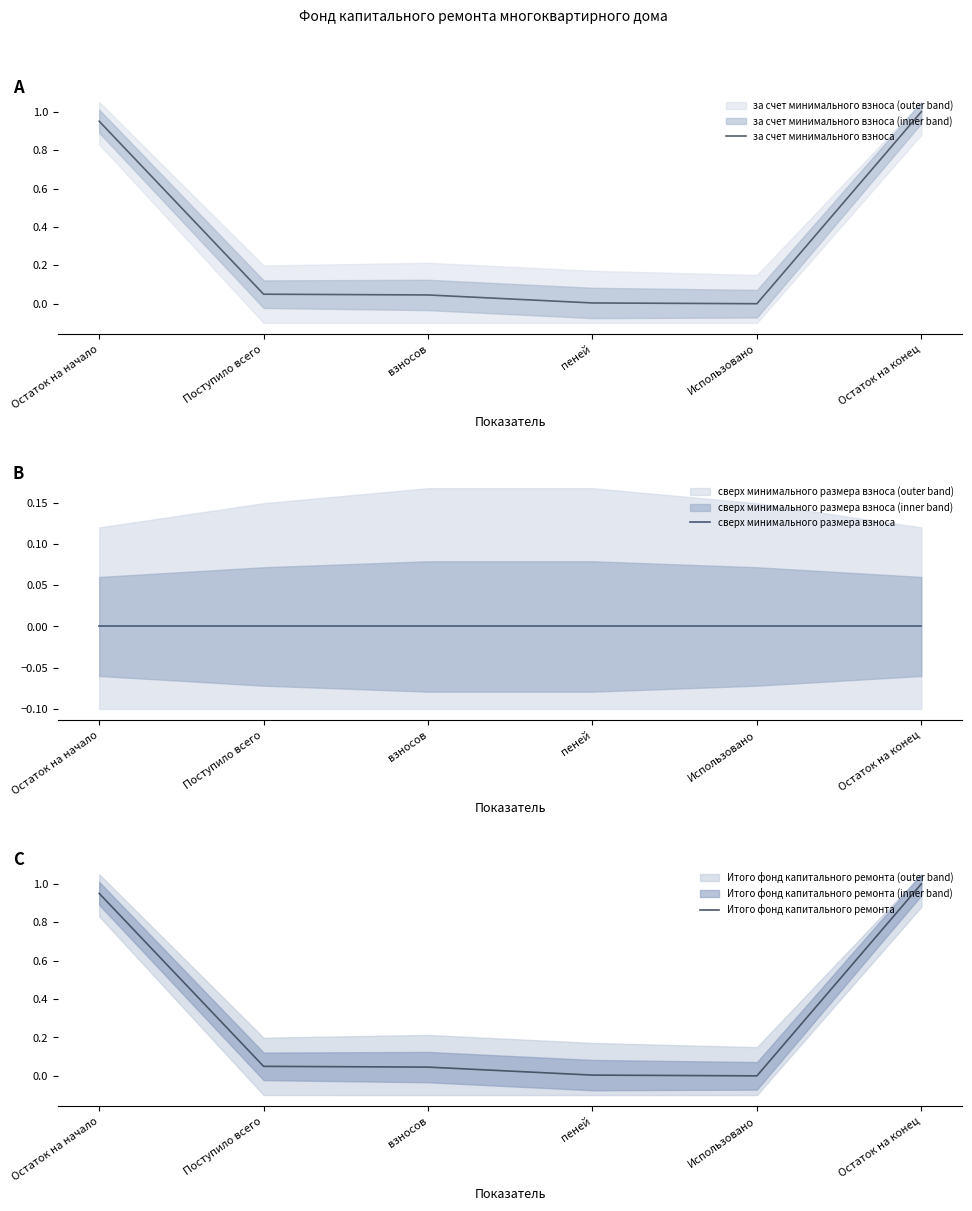

At Остаток на конец, list the series in order from largest to smallest.

за счет минимального взноса, Итого фонд капитального ремонта, сверх минимального размера взноса